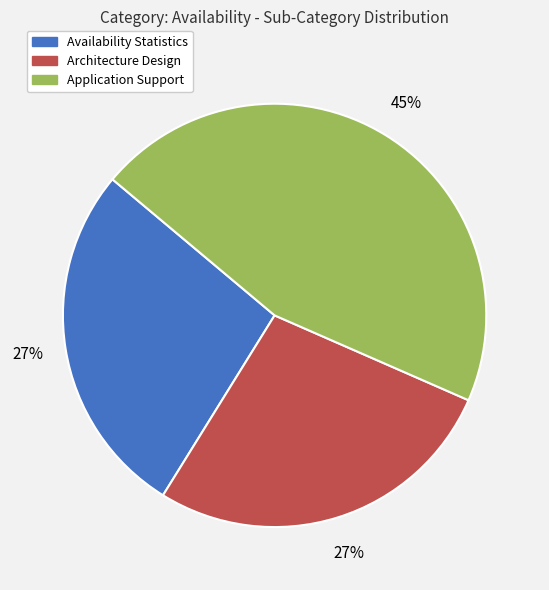

Is there any slice that represents more than half of the pie?

No